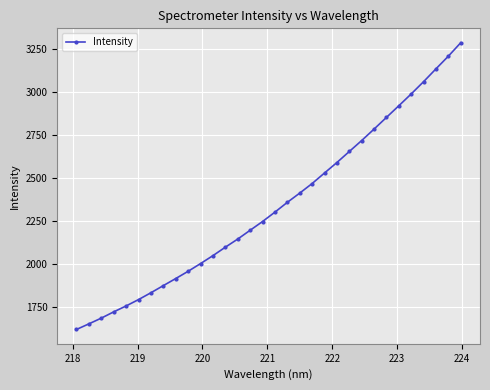

What is the difference between the maximum and minimum values?

1668.8